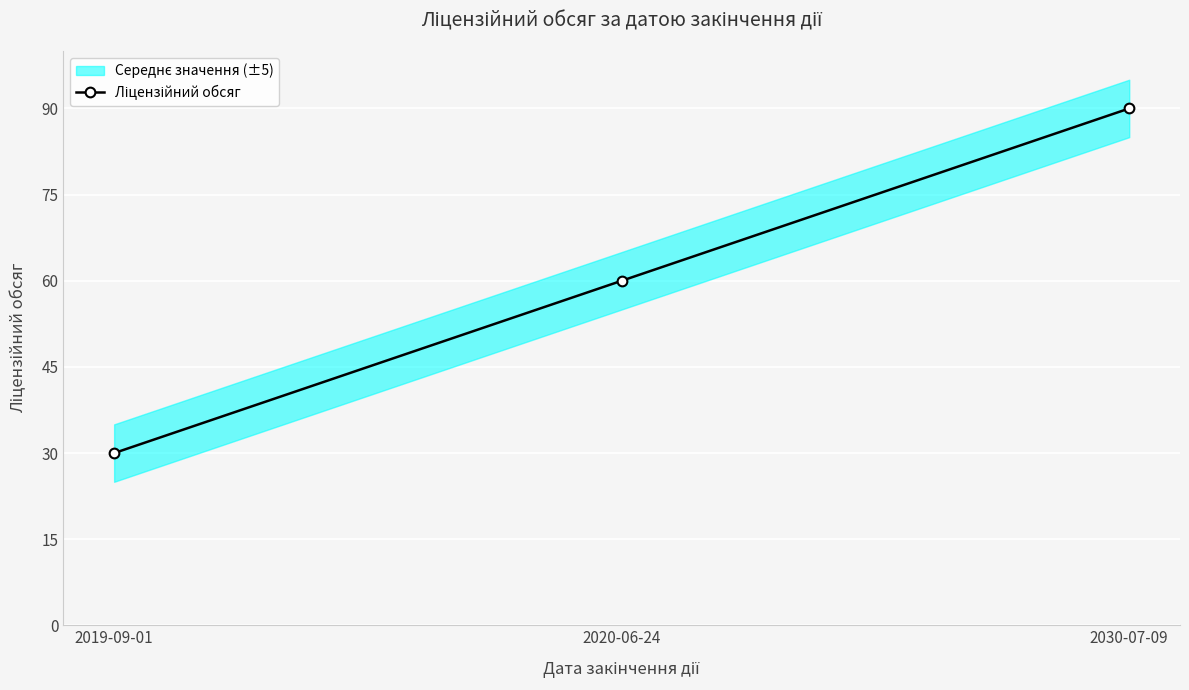

Is it true that the value at 2030-07-09 is 90?

True